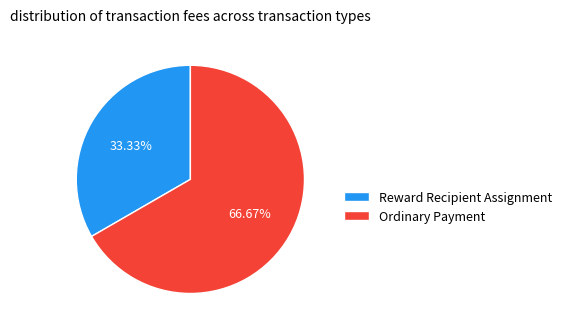

To the nearest percent, what percentage of the pie is Ordinary Payment?

67%